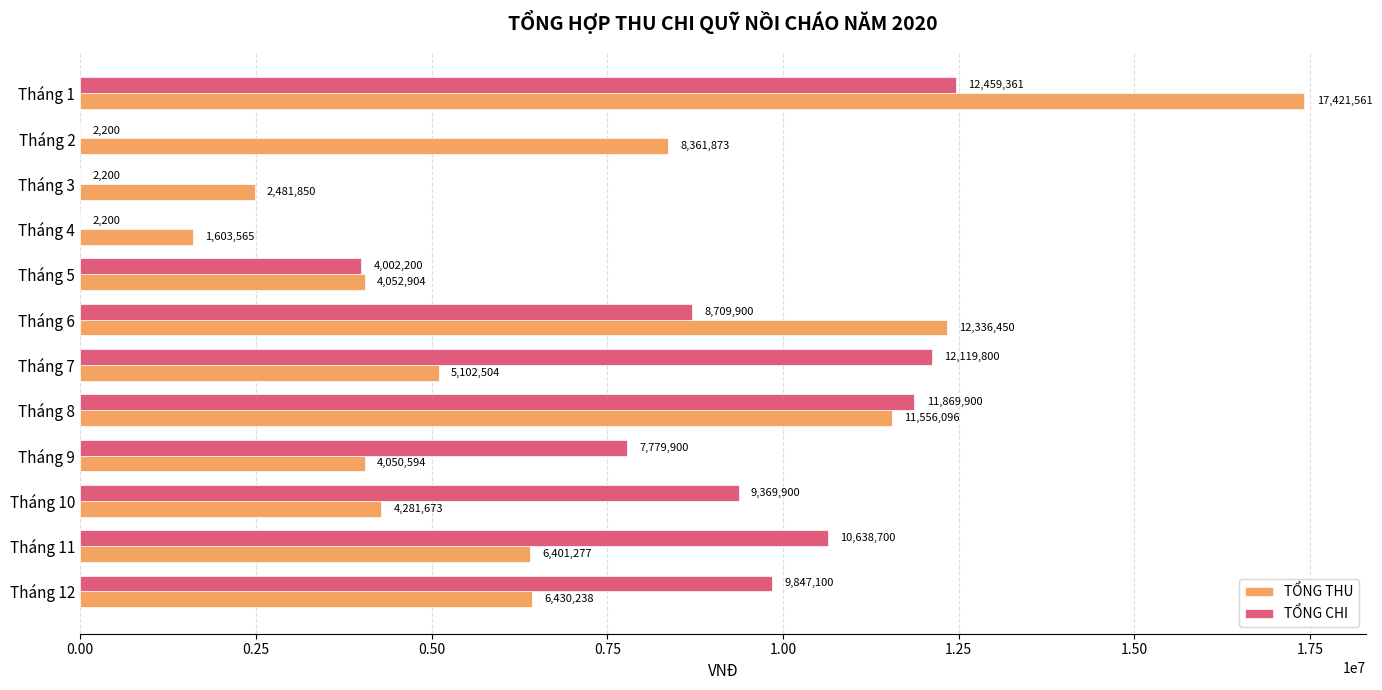

At which category is the sum across all series the highest?

Tháng 1